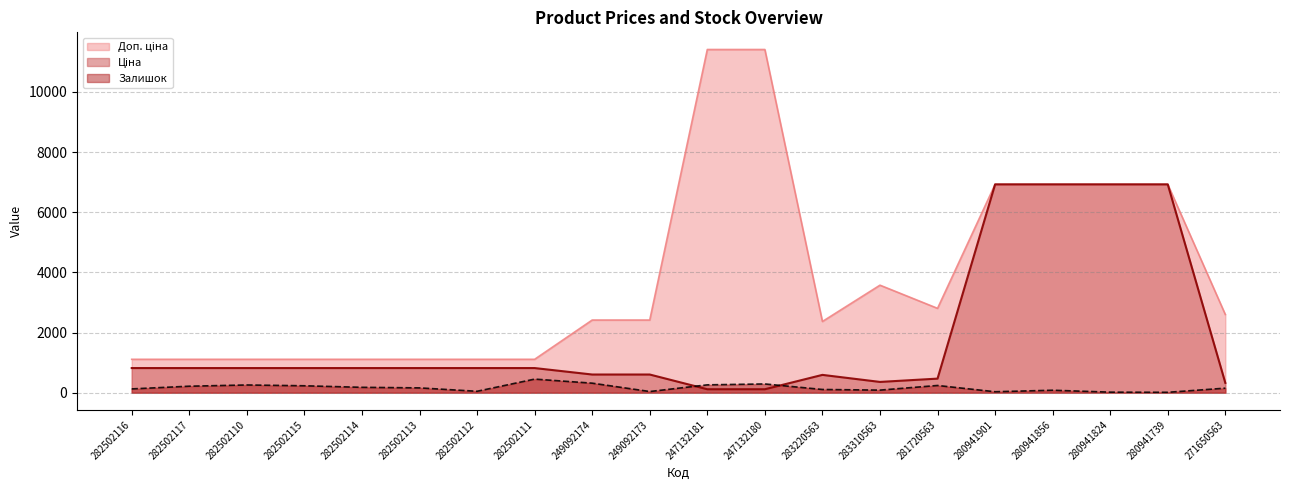

How many values in the Доп. ціна series exceed 2414?

11